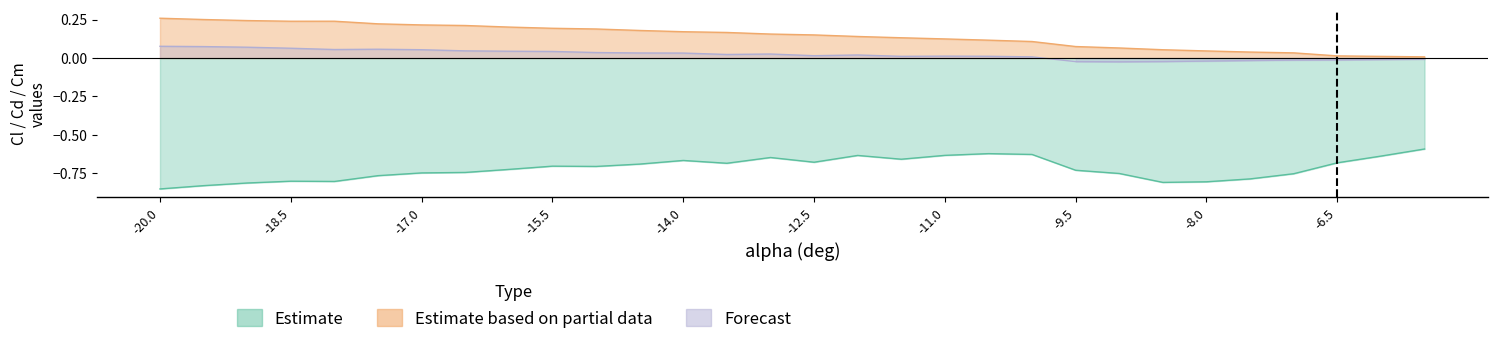

Reading left to right, list all the values displayed in this chart.

Estimate: -20=-0.9	-19.5=-0.8	-19=-0.8	-18.5=-0.8	-18=-0.8	-17.5=-0.8	-17=-0.7	-16.5=-0.7	-16=-0.7	-15.5=-0.7	-15=-0.7	-14.5=-0.7	-14=-0.7	-13.5=-0.7	-13=-0.6	-12.5=-0.7	-12=-0.6	-11.5=-0.7	-11=-0.6	-10.5=-0.6	-10=-0.6	-9.5=-0.7	-9=-0.8	-8.5=-0.8	-8=-0.8	-7.5=-0.8	-7=-0.8	-6.5=-0.7	-6=-0.6	-5.5=-0.6
Estimate based on partial data: -20=0.3	-19.5=0.3	-19=0.2	-18.5=0.2	-18=0.2	-17.5=0.2	-17=0.2	-16.5=0.2	-16=0.2	-15.5=0.2	-15=0.2	-14.5=0.2	-14=0.2	-13.5=0.2	-13=0.2	-12.5=0.2	-12=0.1	-11.5=0.1	-11=0.1	-10.5=0.1	-10=0.1	-9.5=0.1	-9=0.1	-8.5=0.1	-8=0.0	-7.5=0.0	-7=0.0	-6.5=0.0	-6=0.0	-5.5=0.0
Forecast: -20=0.1	-19.5=0.1	-19=0.1	-18.5=0.1	-18=0.1	-17.5=0.1	-17=0.1	-16.5=0.0	-16=0.0	-15.5=0.0	-15=0.0	-14.5=0.0	-14=0.0	-13.5=0.0	-13=0.0	-12.5=0.0	-12=0.0	-11.5=0.0	-11=0.0	-10.5=0.0	-10=0.0	-9.5=-0.0	-9=-0.0	-8.5=-0.0	-8=-0.0	-7.5=-0.0	-7=-0.0	-6.5=-0.0	-6=-0.0	-5.5=-0.0